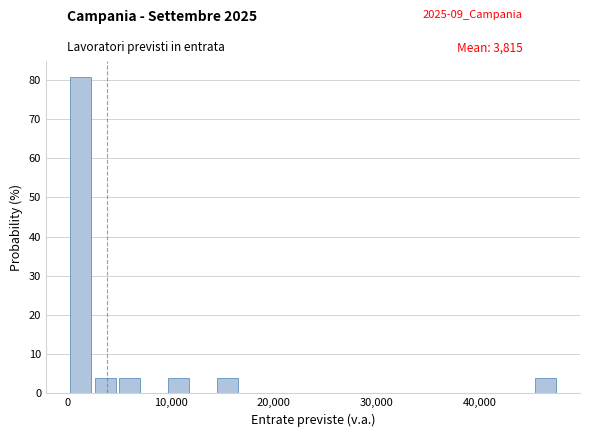

Read against the x-axis, roughly where is the centre of the tallest bar?

1000